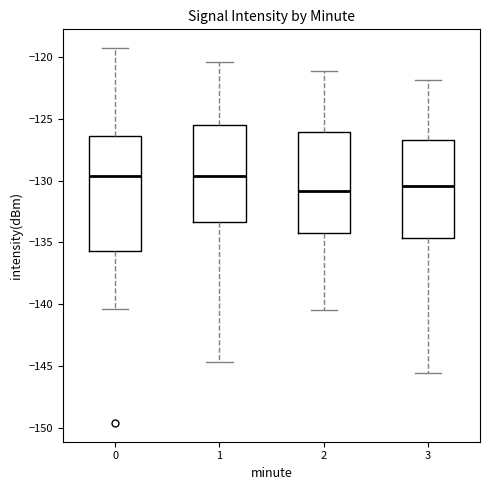

Reading left to right, read every box against the y-axis: the position of its median line, the range the box covers, and the ends of its whiskers. The values are not printed on the chart, so give them approximately, as read against the axis.

0: median -129.5, box -135.5 to -126.5, whiskers -140.5 to -119.5
1: median -129.5, box -133.5 to -125.5, whiskers -144.5 to -120.5
2: median -131.0, box -134.0 to -126.0, whiskers -140.5 to -121.0
3: median -130.5, box -134.5 to -126.5, whiskers -145.5 to -122.0